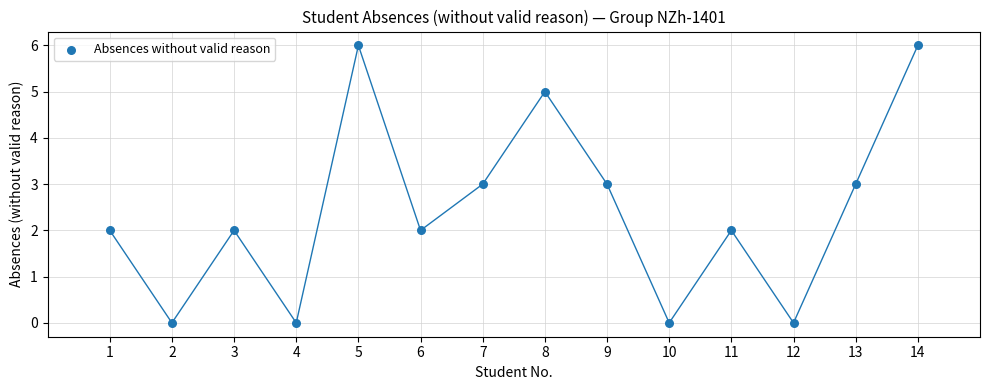

What is the range of X values (max minus min)?

13